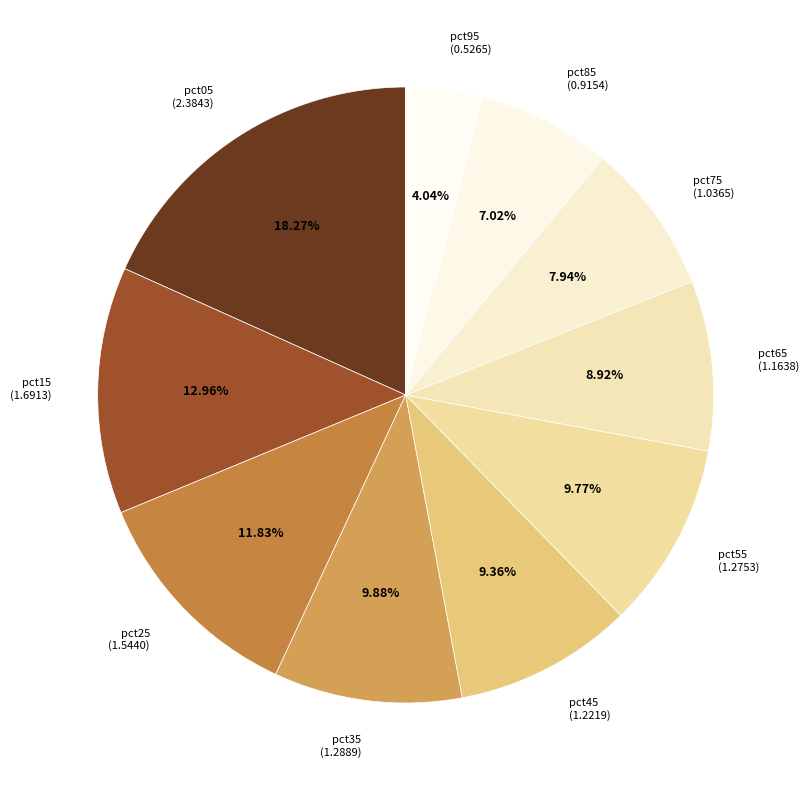

What percentage do pct35 and pct15 together represent?

22.8%